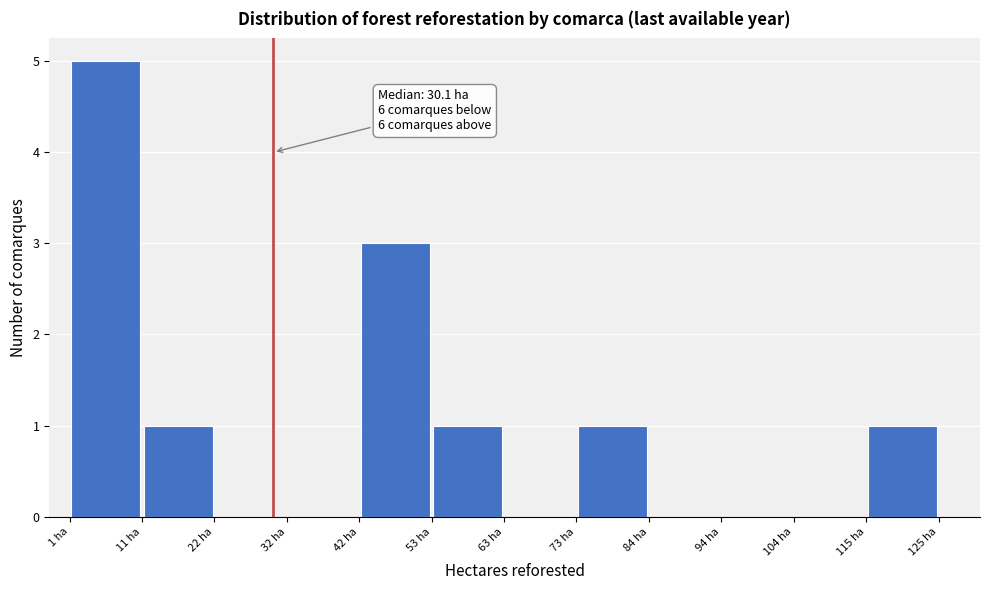

Over which range of the x-axis is the bar tallest?

0 to 12